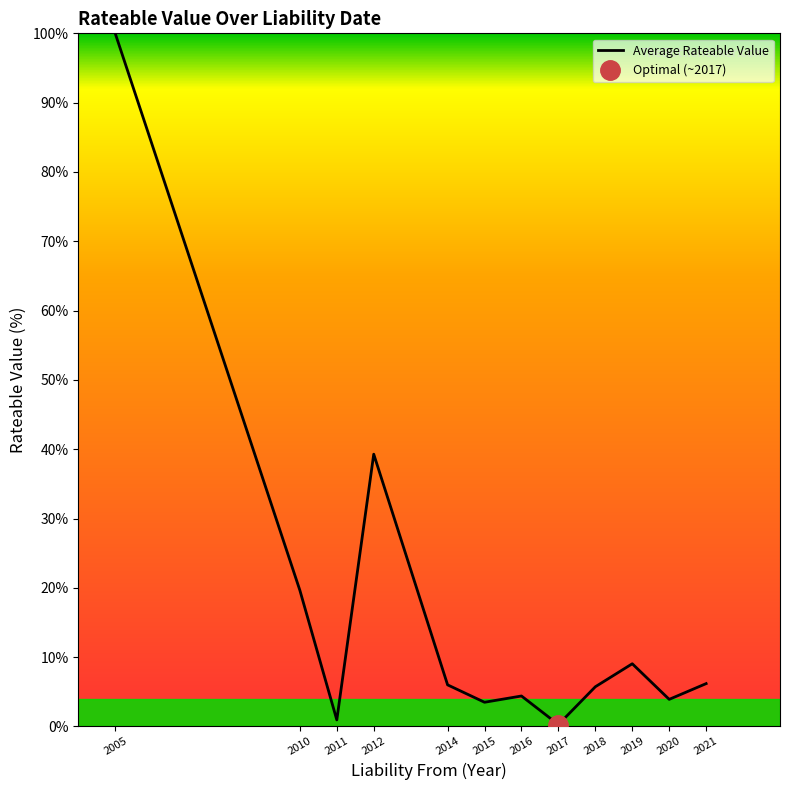

What is the change in value from 2005 to 2011?

-99.1